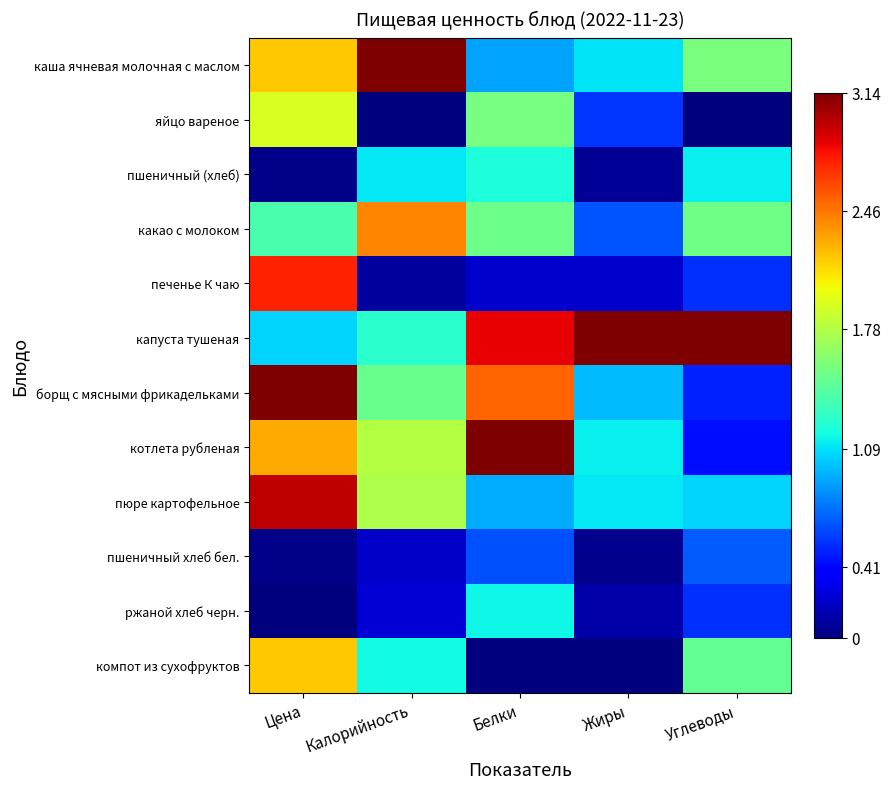

Reading left to right, transcribe all the data shown in this chart.

каша ячневая молочная с маслом: Цена=2.2	Калорийность=3.1	Белки=0.9	Жиры=1.1	Углеводы=1.6
яйцо вареное: Цена=1.9	Калорийность=0.0	Белки=1.5	Жиры=0.6	Углеводы=0.0
пшеничный (хлеб): Цена=0.0	Калорийность=1.1	Белки=1.2	Жиры=0.1	Углеводы=1.1
какао с молоком: Цена=1.4	Калорийность=2.4	Белки=1.5	Жиры=0.7	Углеводы=1.5
печенье К чаю: Цена=2.7	Калорийность=0.1	Белки=0.2	Жиры=0.2	Углеводы=0.5
капуста тушеная: Цена=1.0	Калорийность=1.3	Белки=2.8	Жиры=3.1	Углеводы=3.1
борщ с мясными фрикадельками: Цена=3.1	Калорийность=1.5	Белки=2.5	Жиры=1.0	Углеводы=0.5
котлета рубленая: Цена=2.3	Калорийность=1.8	Белки=3.1	Жиры=1.1	Углеводы=0.4
пюре картофельное: Цена=3.0	Калорийность=1.8	Белки=0.9	Жиры=1.1	Углеводы=1.1
пшеничный хлеб бел.: Цена=0.0	Калорийность=0.2	Белки=0.6	Жиры=0.0	Углеводы=0.7
ржаной хлеб черн.: Цена=0.0	Калорийность=0.2	Белки=1.2	Жиры=0.1	Углеводы=0.6
компот из сухофруктов: Цена=2.2	Калорийность=1.2	Белки=0.0	Жиры=0.0	Углеводы=1.5